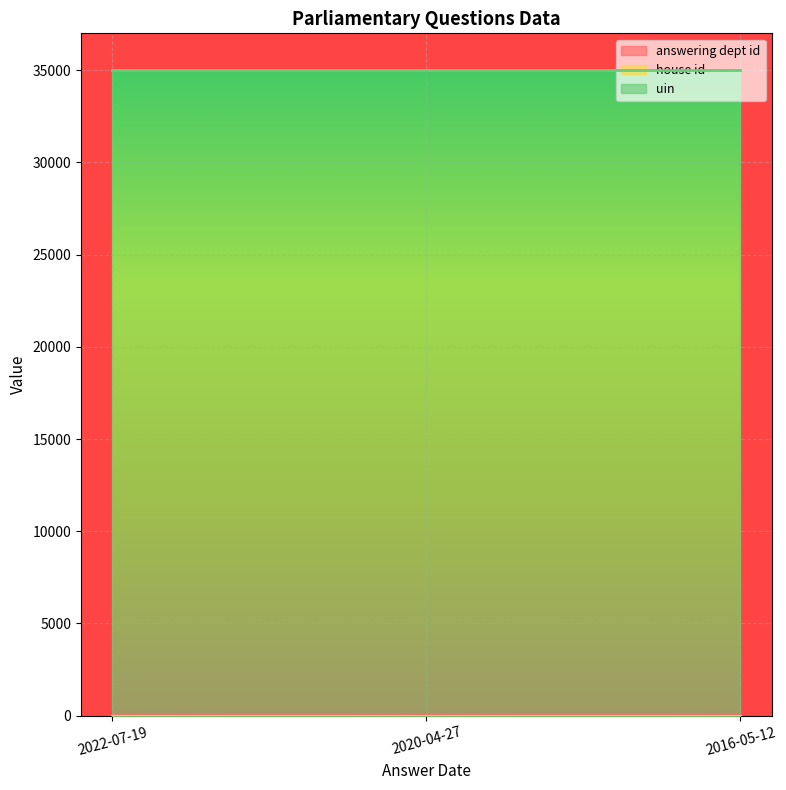

What is the sum of the answering dept id values at 2020-04-27 and 2016-05-12?

42